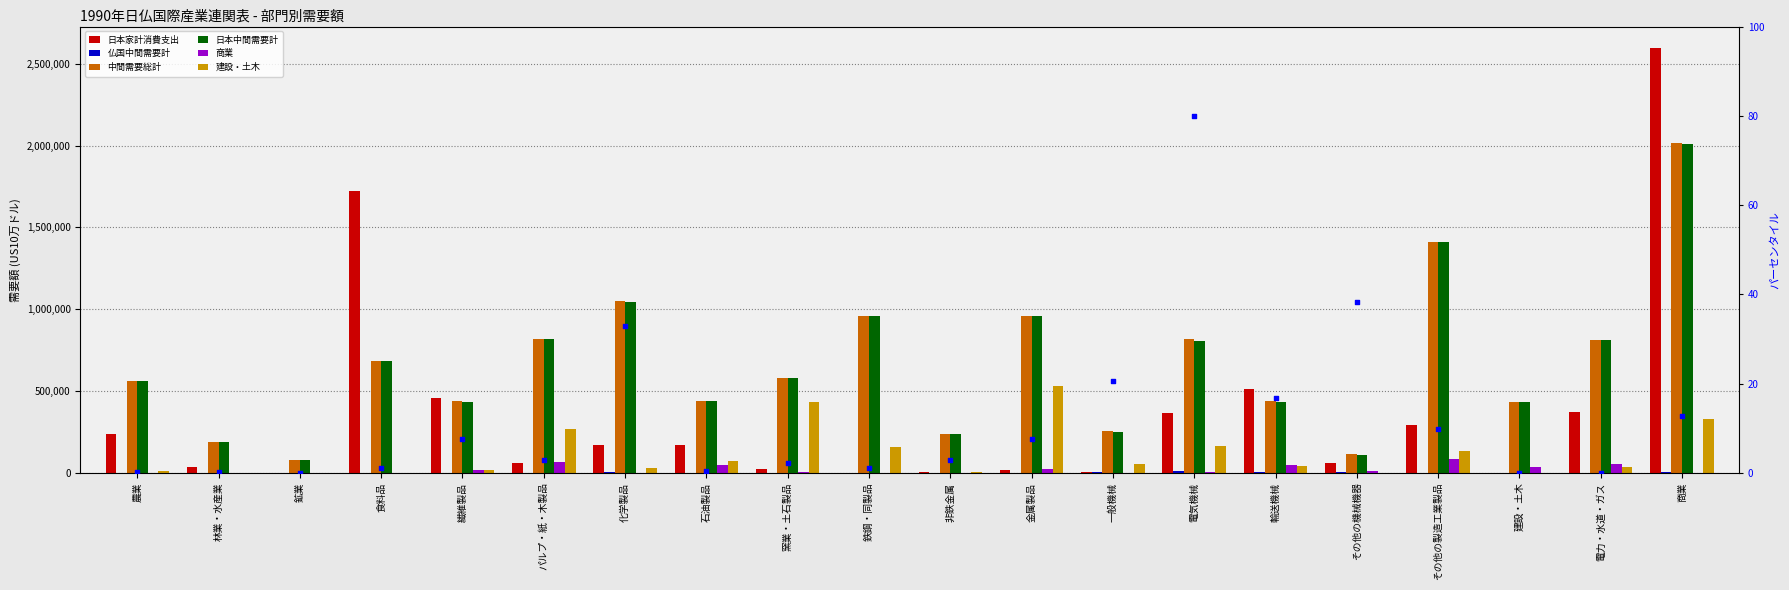

Which series reaches the minimum Y coordinate?

日本家計消費支出